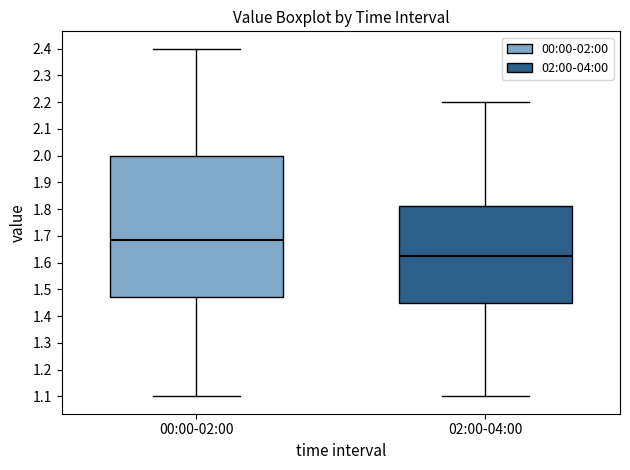

Reading left to right, transcribe this box plot: for each box, give where its median line is, the range the box spans, and where its two whiskers end, as read against the y-axis. The values are not printed on the chart, so give them approximately, as read against the axis.

00:00-02:00: median 1.69, box 1.47 to 2.00, whiskers 1.10 to 2.40
02:00-04:00: median 1.63, box 1.45 to 1.81, whiskers 1.10 to 2.20